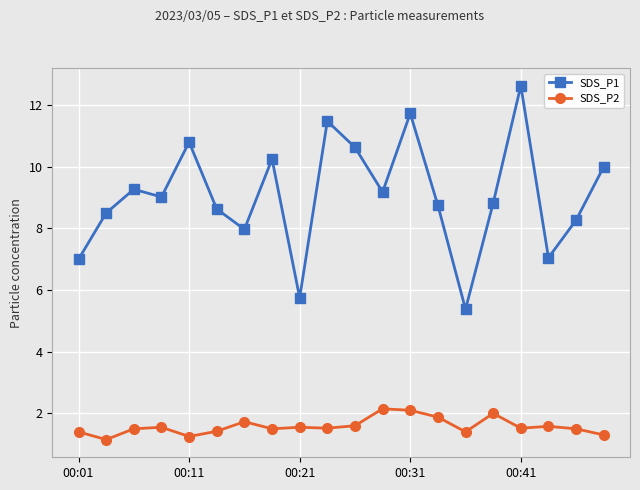

What is the difference between the maximum and minimum values in the SDS_P2 series?

1.0